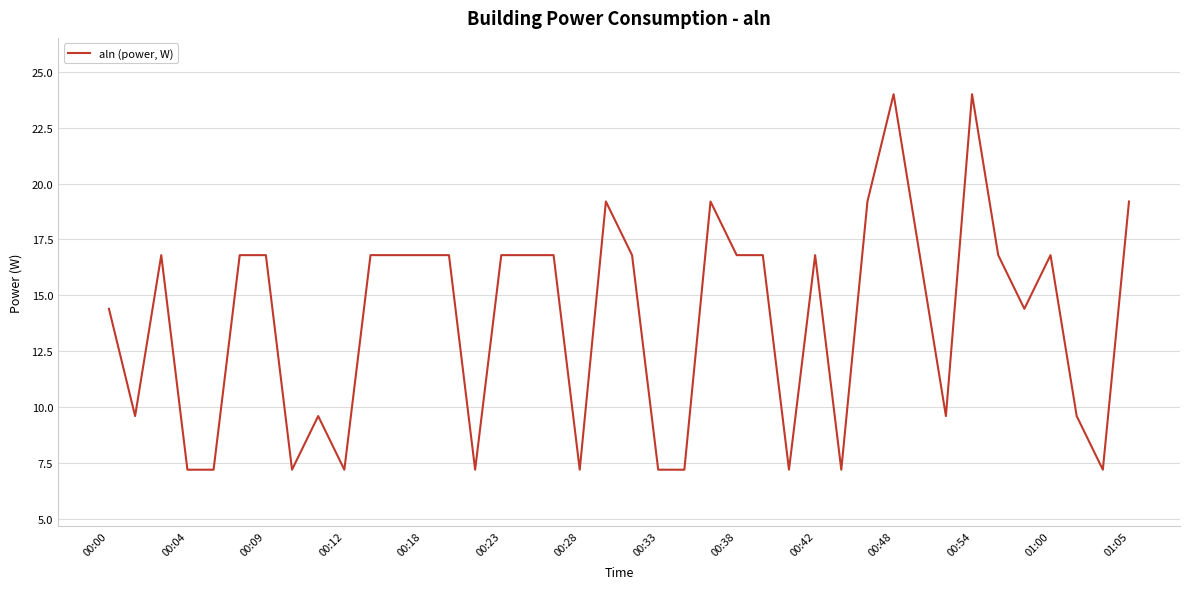

What is the smallest value displayed?

7.2